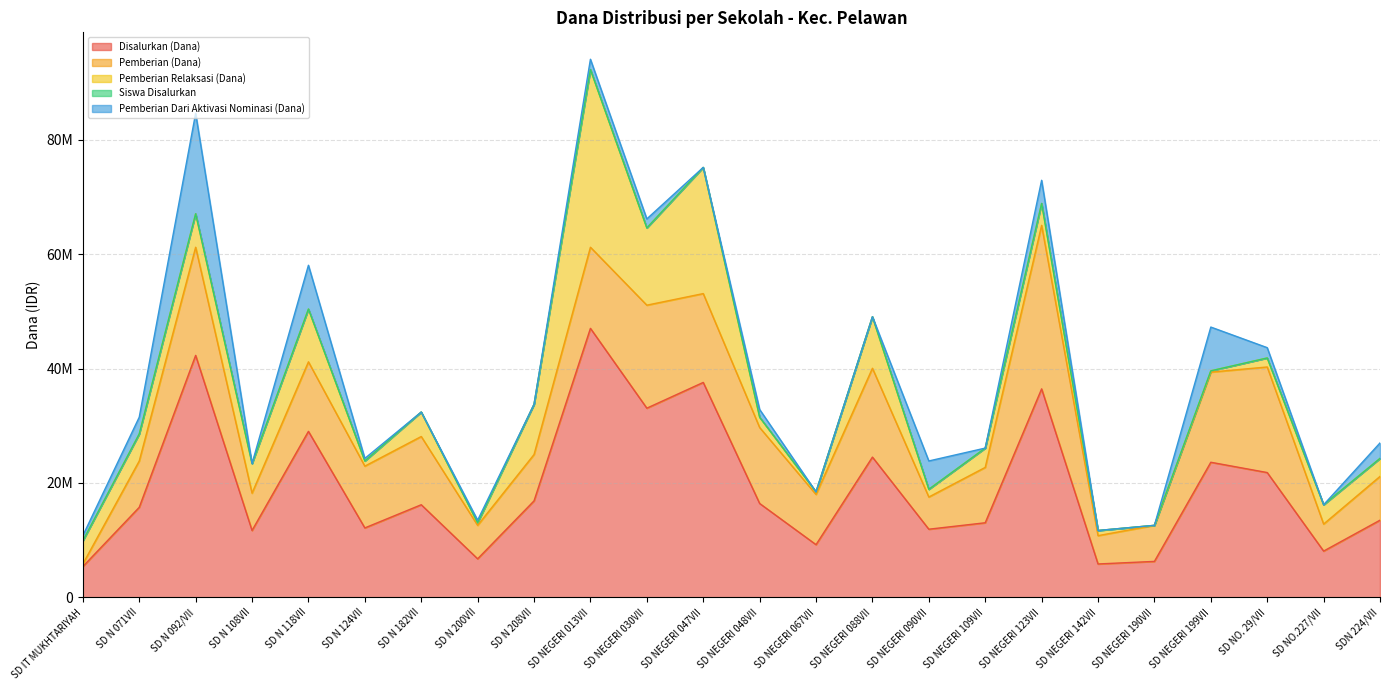

Between SD NEGERI 123VII and SD N 108VII, which is larger?

SD NEGERI 123VII